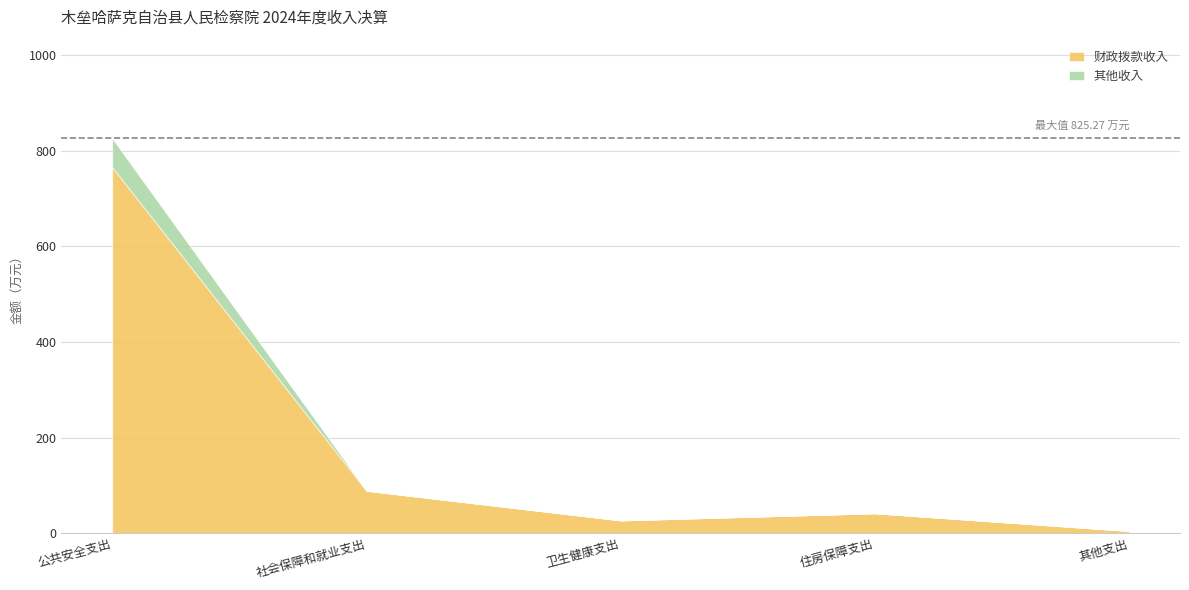

Between 公共安全支出 and 社会保障和就业支出, which series saw the biggest shift?

财政拨款收入